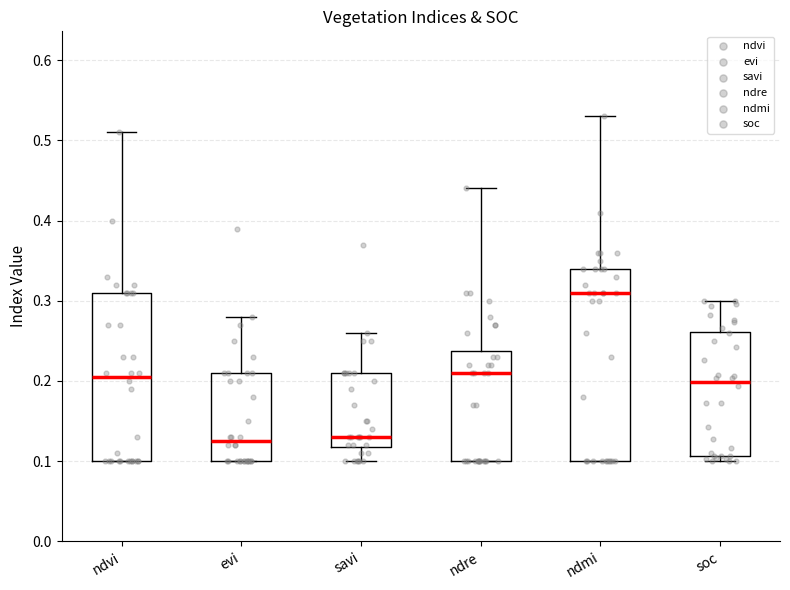

Reading left to right, read every box against the y-axis: the position of its median line, the range the box covers, and the ends of its whiskers. The values are not printed on the chart, so give them approximately, as read against the axis.

ndvi: median 0.21, box 0.10 to 0.31, whiskers 0.10 to 0.51
evi: median 0.13, box 0.10 to 0.21, whiskers 0.10 to 0.28
savi: median 0.13, box 0.12 to 0.21, whiskers 0.10 to 0.26
ndre: median 0.21, box 0.10 to 0.24, whiskers 0.10 to 0.44
ndmi: median 0.31, box 0.10 to 0.34, whiskers 0.10 to 0.53
soc: median 0.20, box 0.11 to 0.26, whiskers 0.10 to 0.30